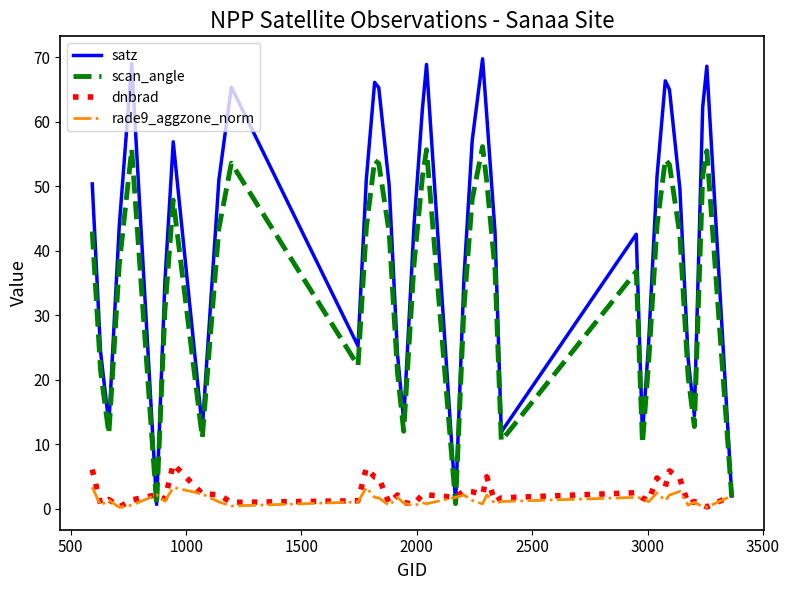

Which series has the largest total across all categories?

satz